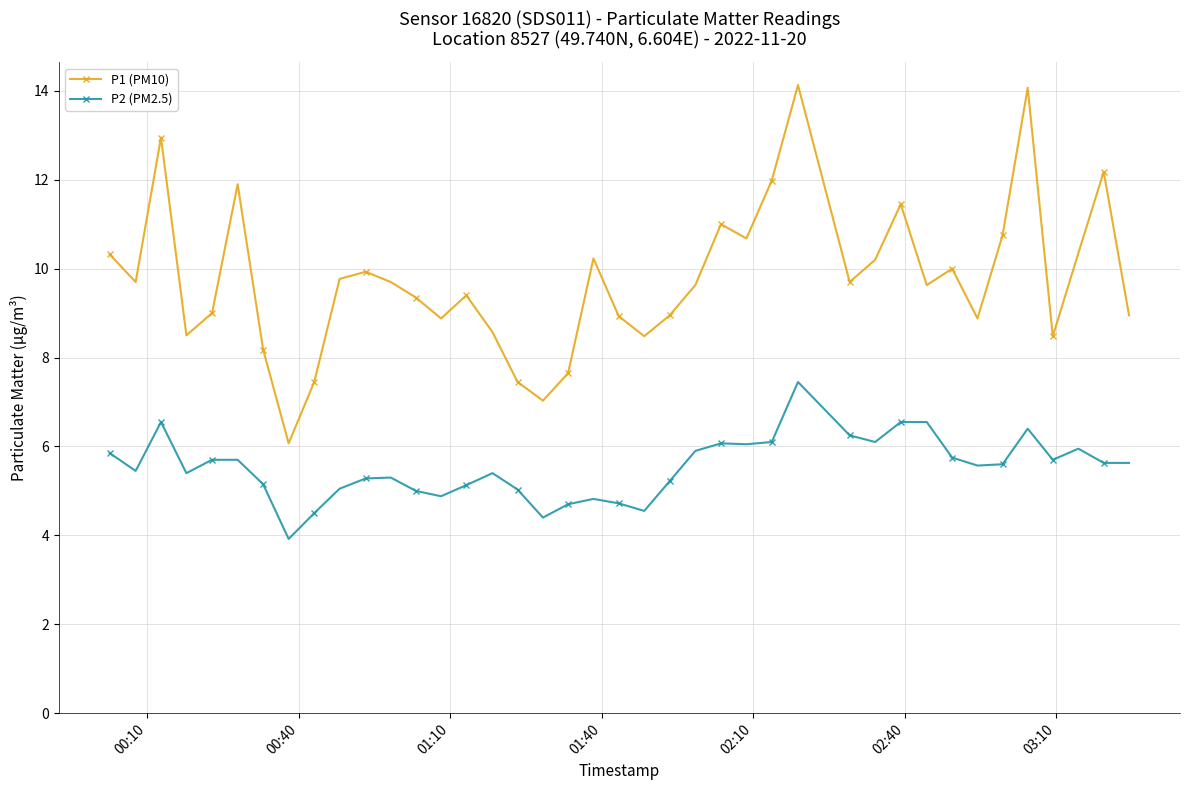

What is the average value of the P1 (PM10) series?

9.8